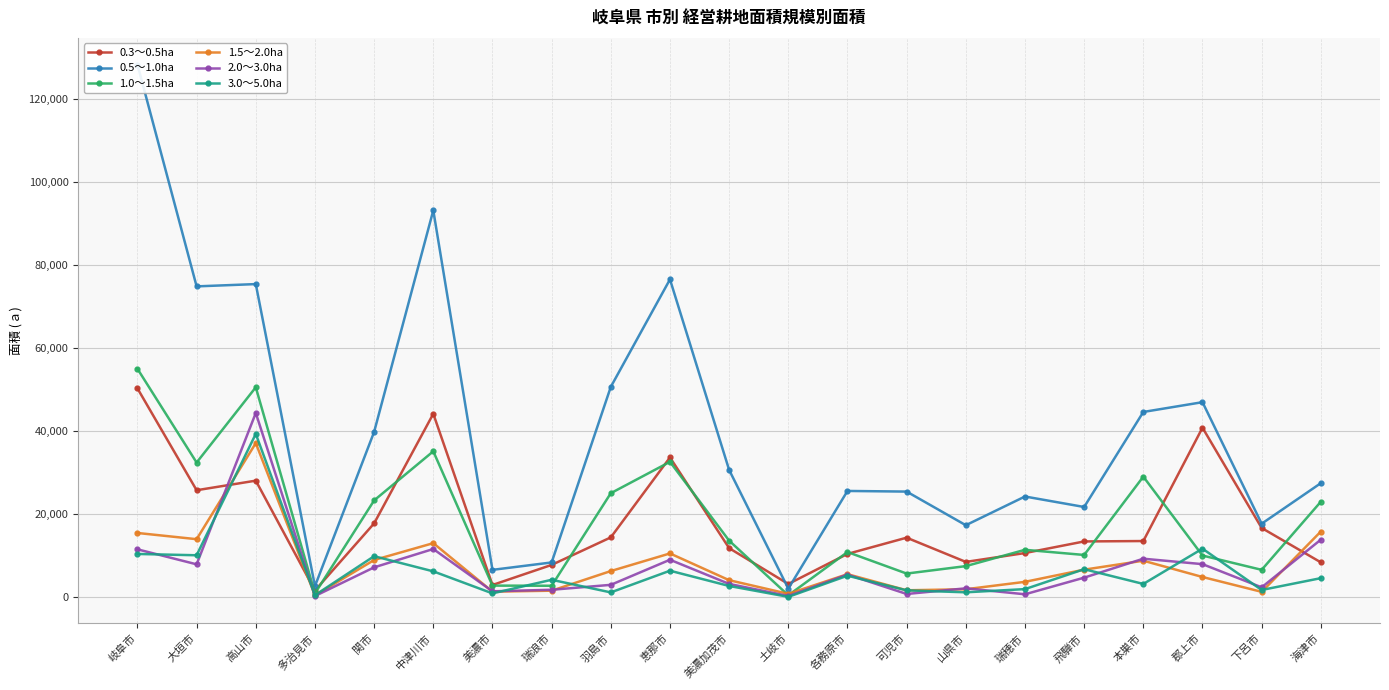

How many interior local valleys does the 1.5～2.0ha series have?

6